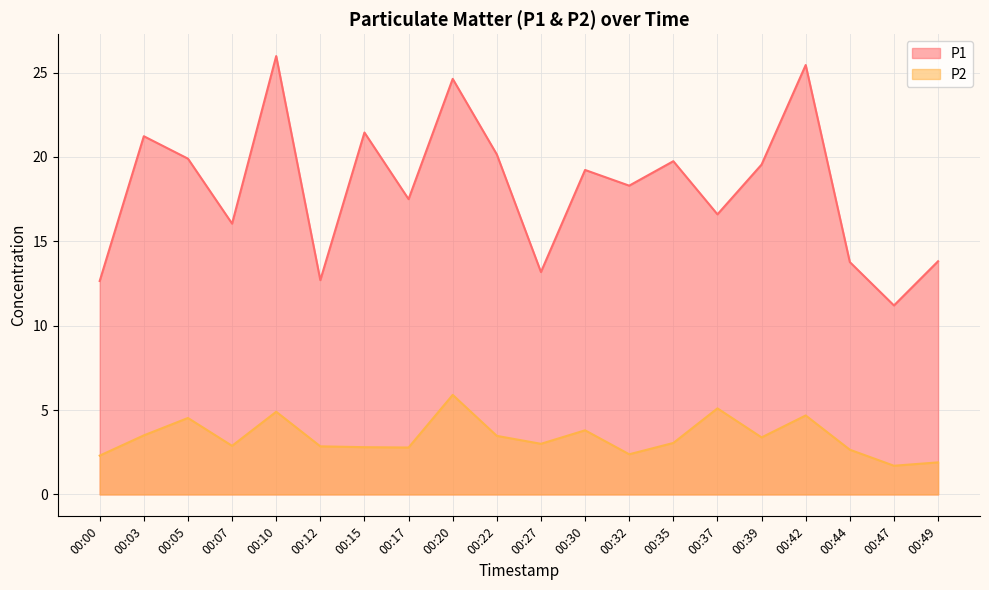

What is the value of the P2 point at the 9th from the left?

5.9